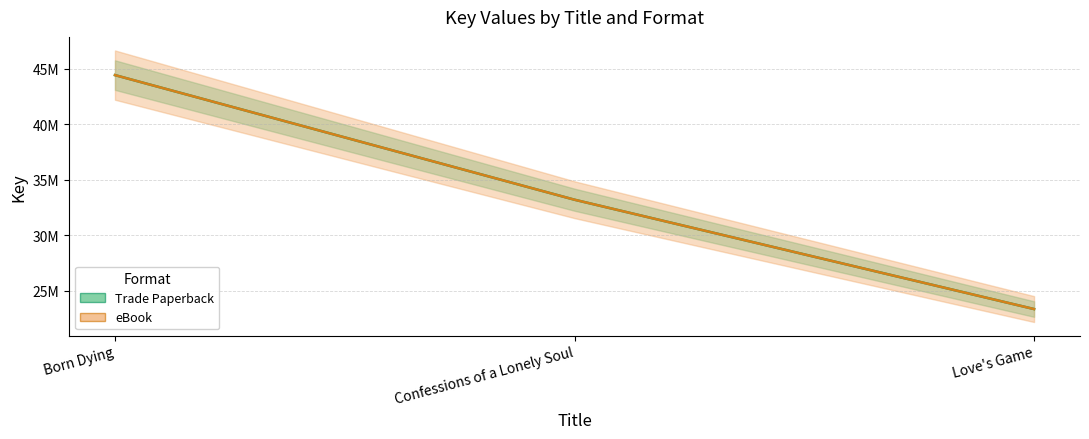

What is the sum of all Trade Paperback values?

100998239